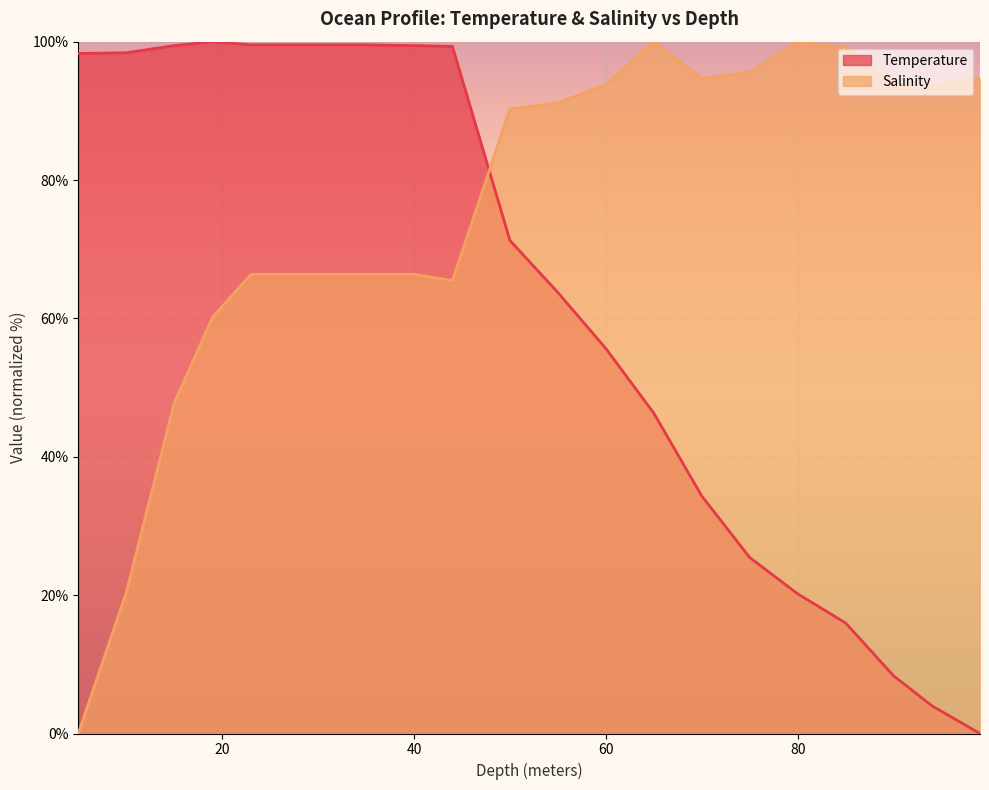

What is the sum of the Temperature line values at 6 and 40?

199.0